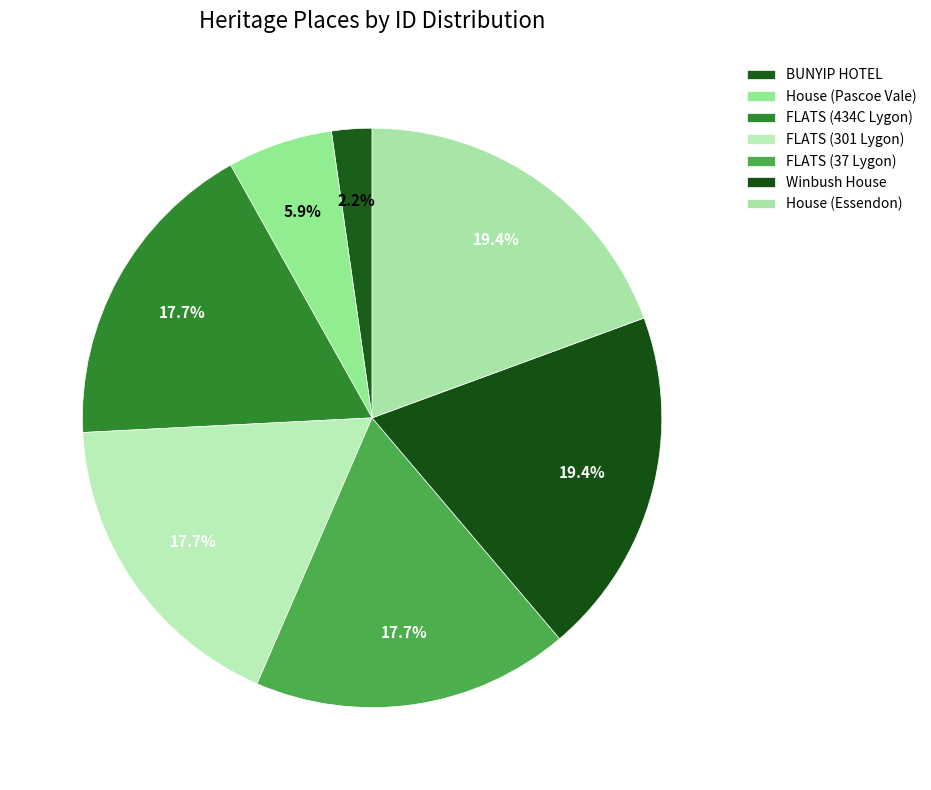

Count the number of slices in the pie.

7